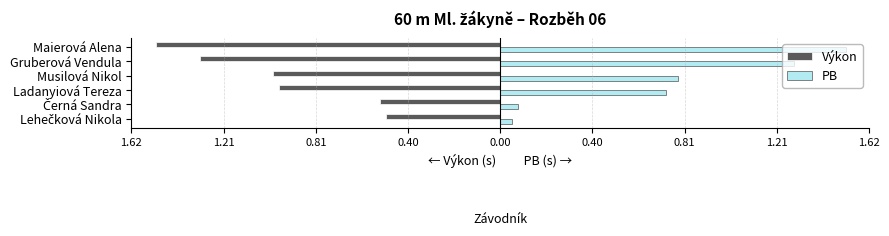

What is the highest value of the PB series?

1.5